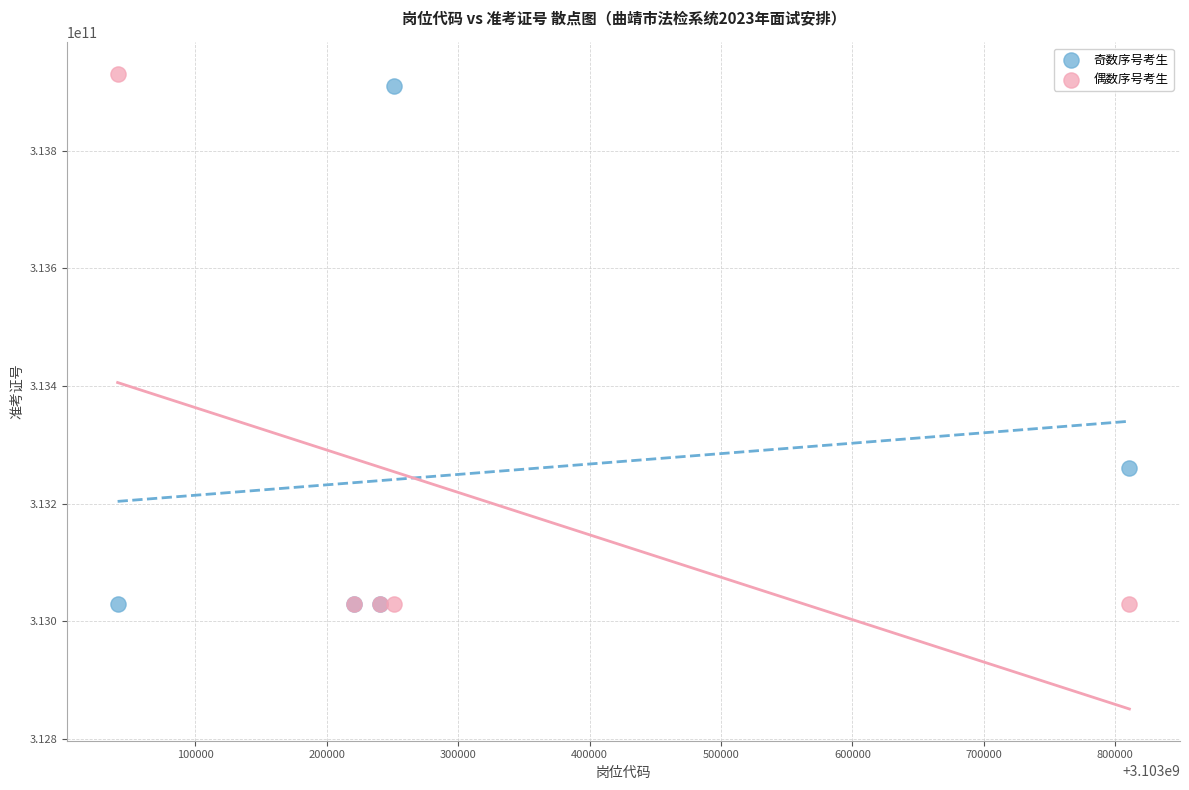

What are all the series names shown in the legend?

奇数序号考生, 偶数序号考生